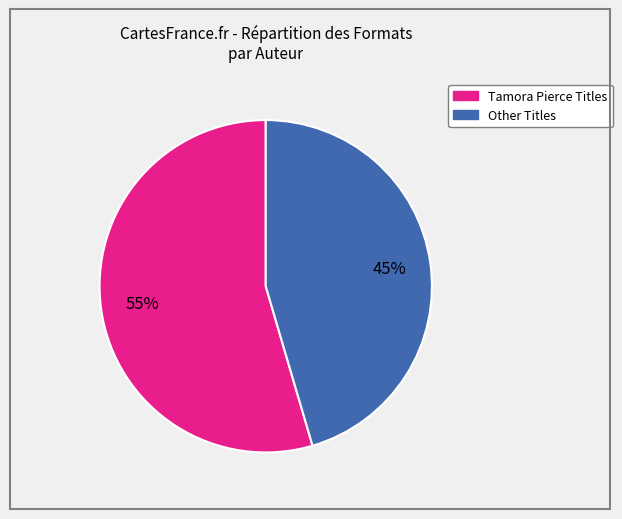

Count the number of slices in the pie.

2